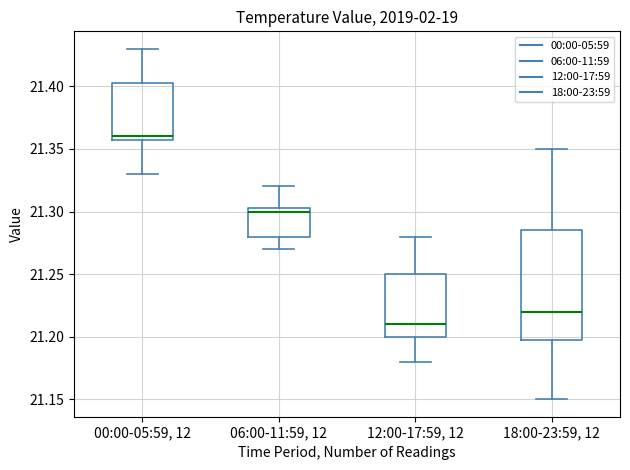

Reading left to right, read every box against the y-axis: the position of its median line, the range the box covers, and the ends of its whiskers. The values are not printed on the chart, so give them approximately, as read against the axis.

00:00-05:59, 12: median 21.360 (just above the box's lower edge), box 21.360 to 21.405, whiskers 21.330 to 21.430
06:00-11:59, 12: median 21.300, box 21.280 to 21.305, whiskers 21.270 to 21.320
12:00-17:59, 12: median 21.210, box 21.200 to 21.250, whiskers 21.180 to 21.280
18:00-23:59, 12: median 21.220, box 21.200 to 21.285, whiskers 21.150 to 21.350